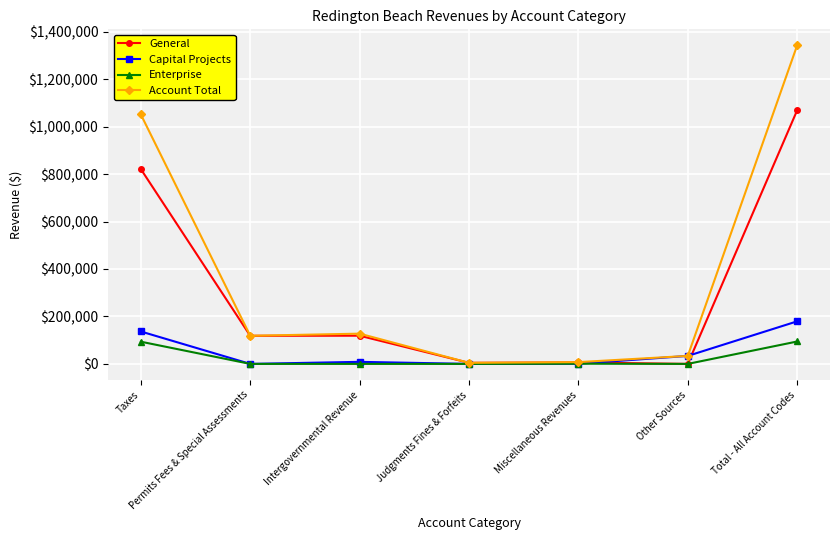

How many data points in Account Total are less than 118445?

3